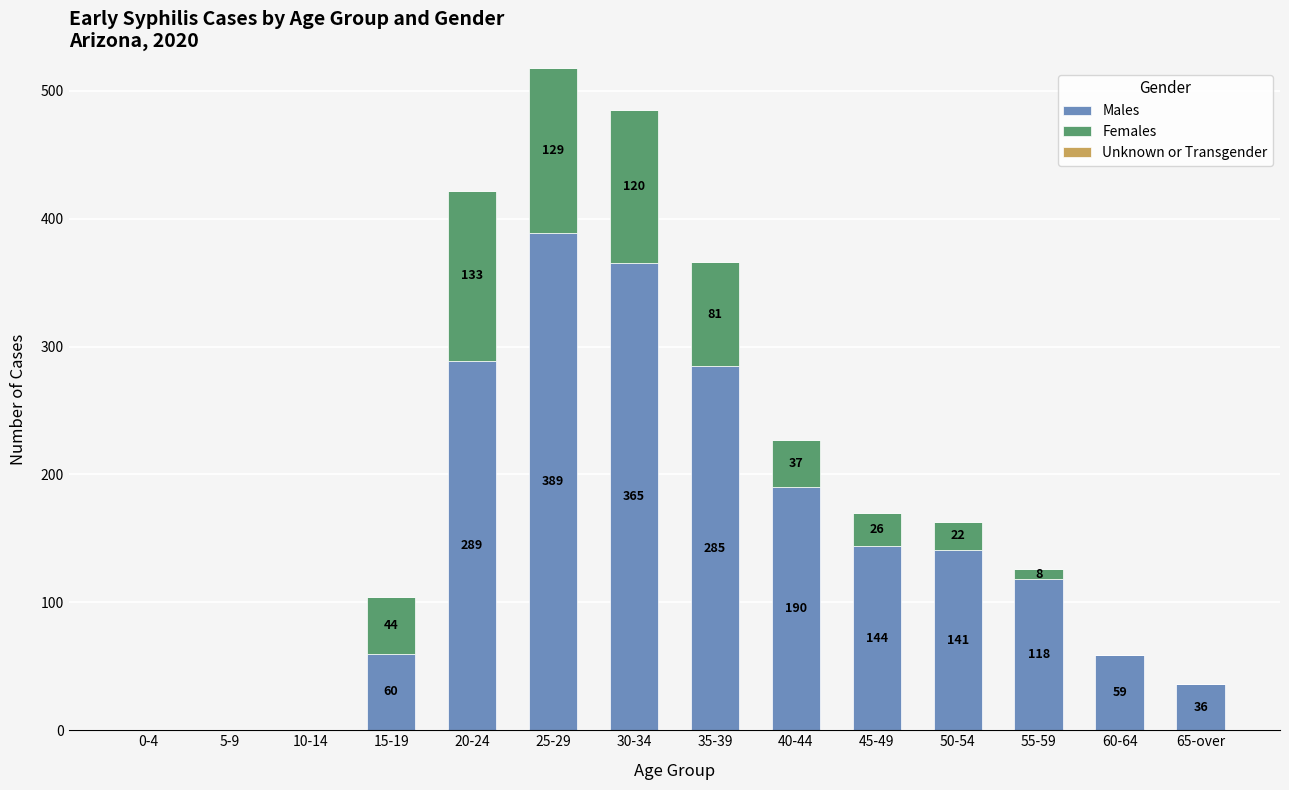

What is the sum of all Males values?

2076